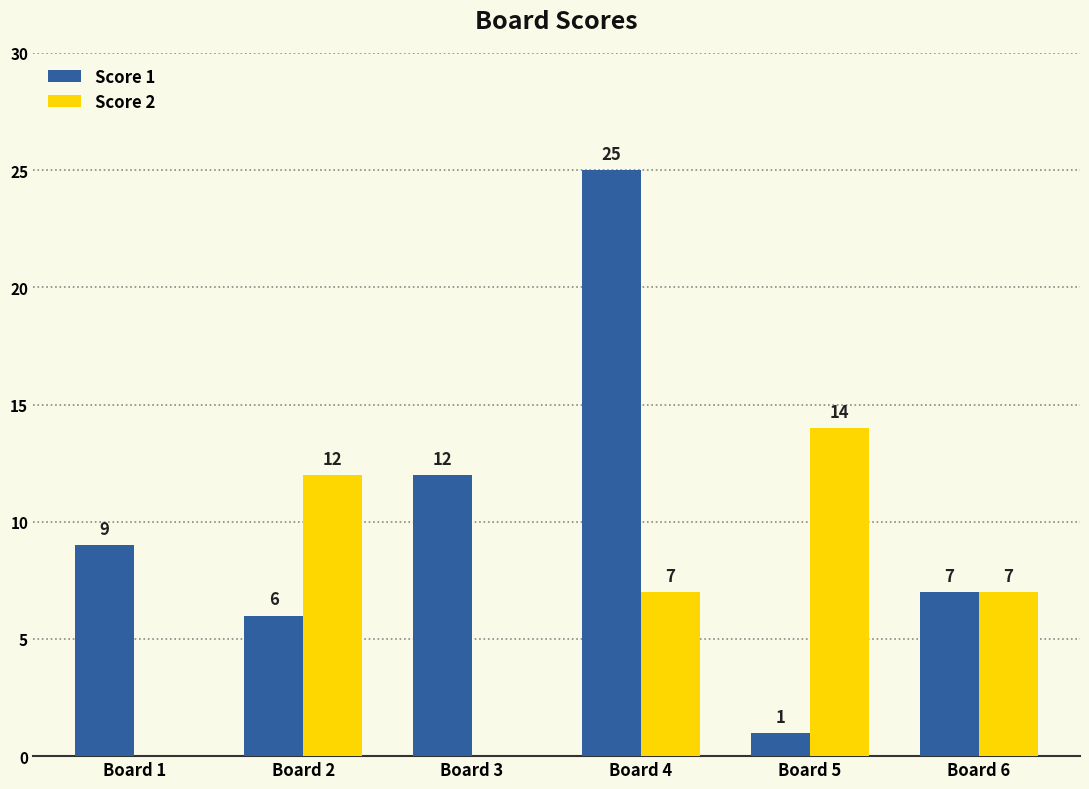

How many groups of bars are there?

6